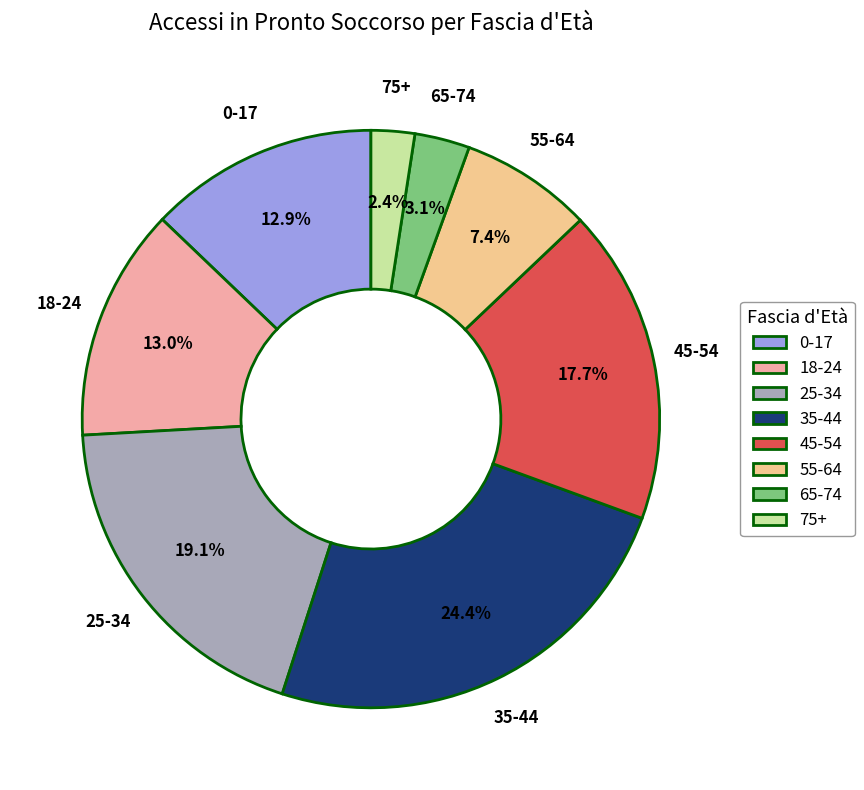

To the nearest percent, what is the difference between the 18-24 and 45-54 slice percentages?

5%